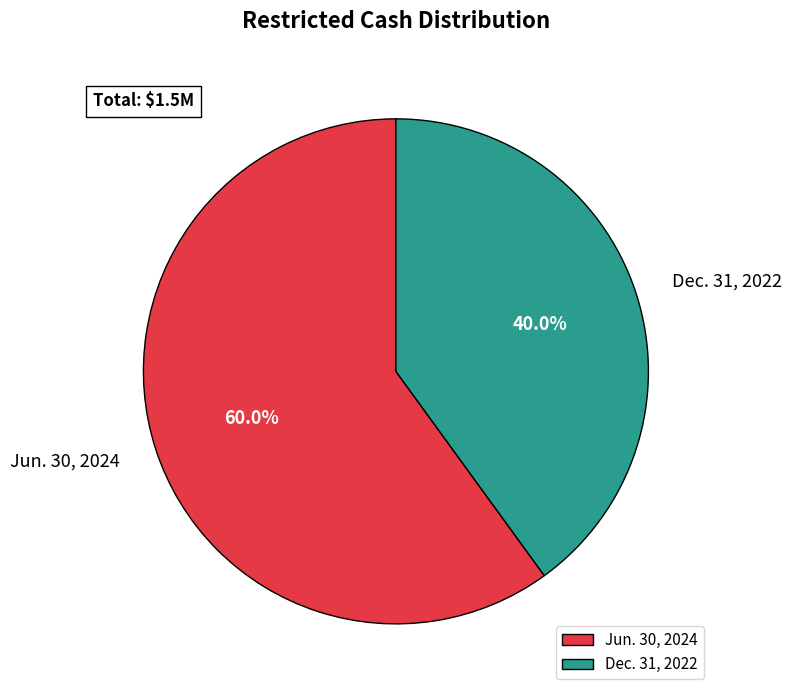

Between Jun. 30, 2024 and Dec. 31, 2022, which is larger?

Jun. 30, 2024